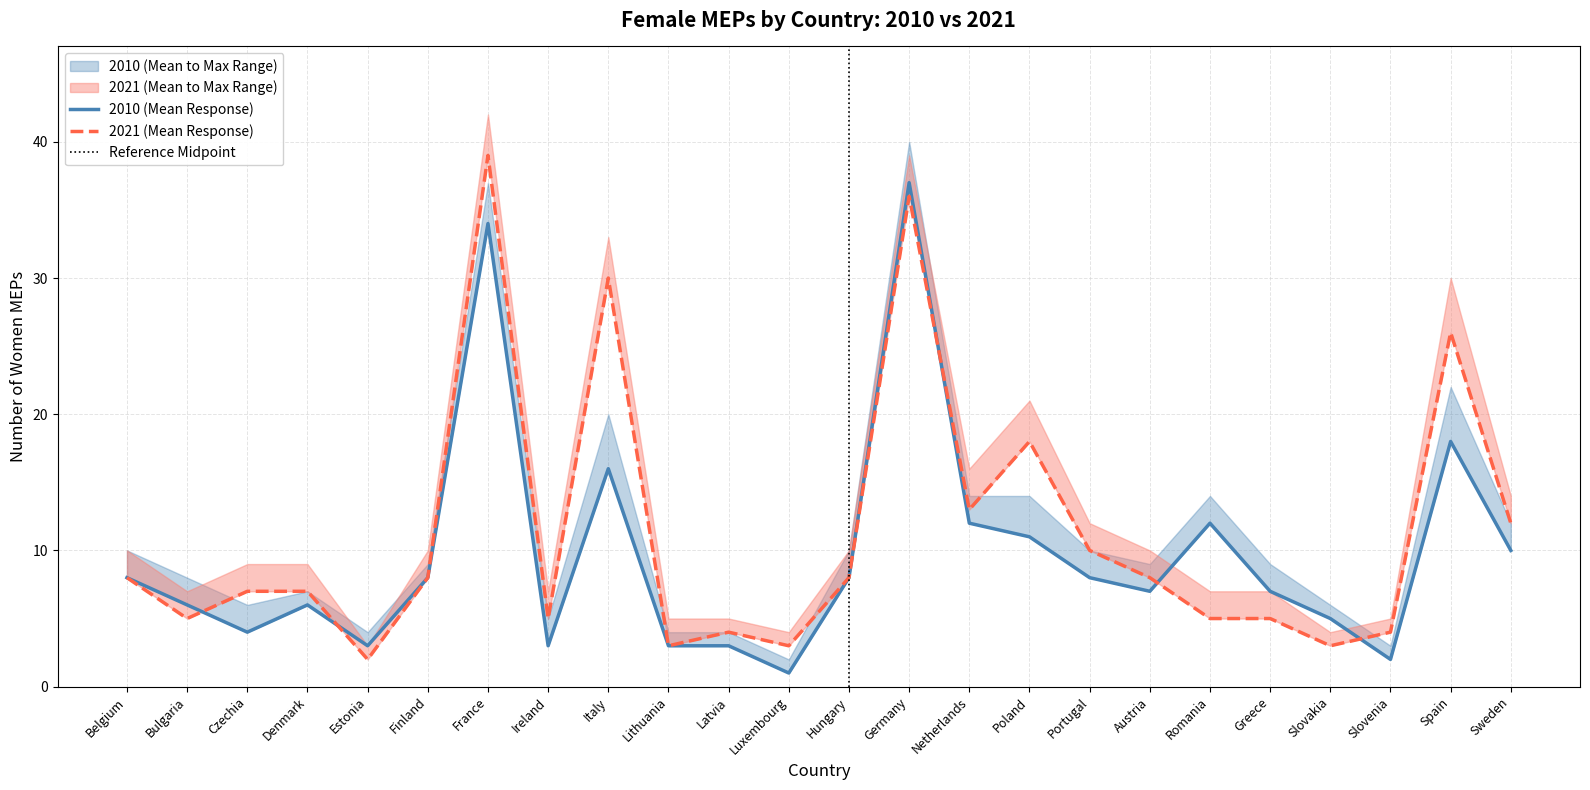

What is the sum of all Women 2021 (Mean) values?

269